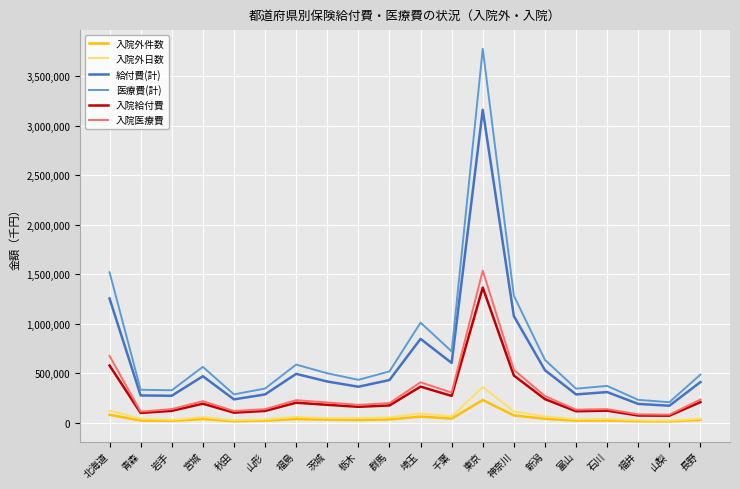

Is the value of 給付費(計) at 富山 greater than the value of 入院外日数 at 秋田?

Yes